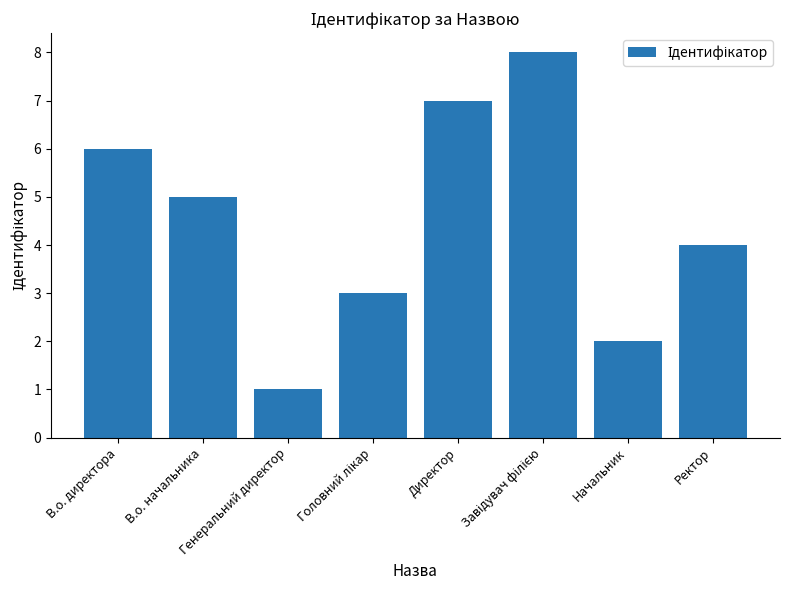

What position from the left is Ректор?

8